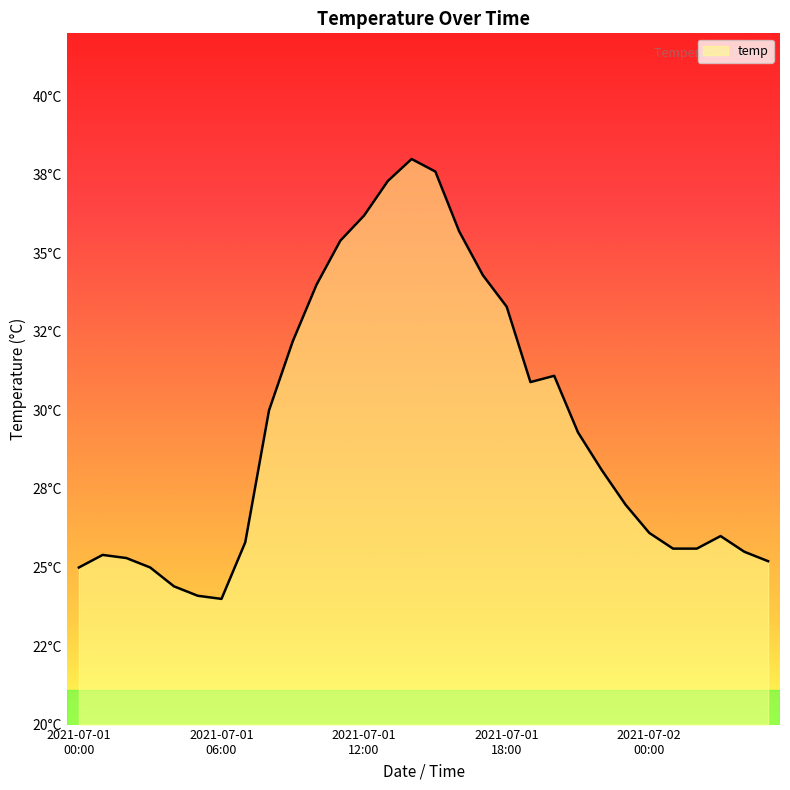

What is the label of the 14th point from the right?

2021-07-01 16:00